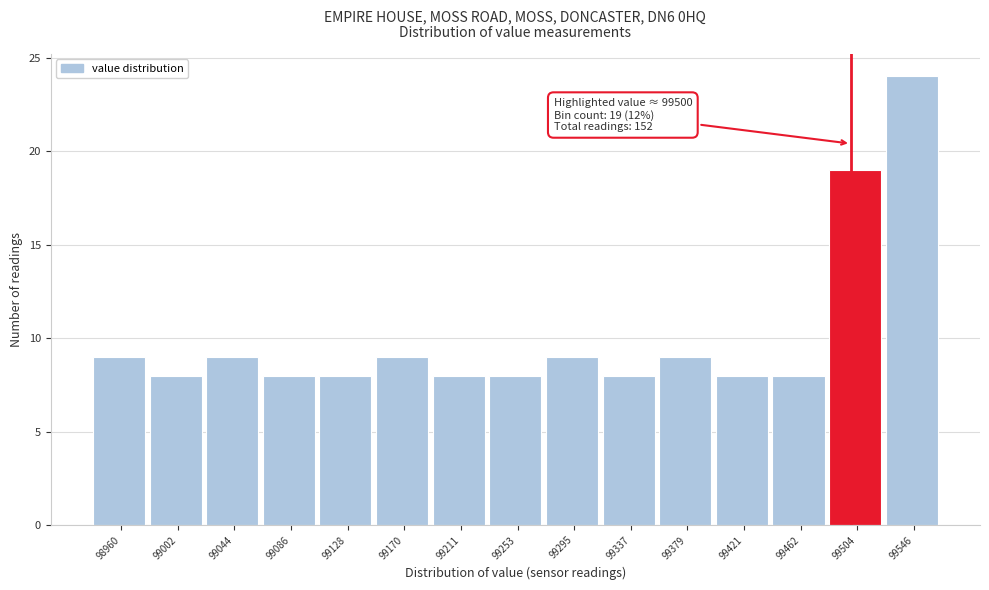

Over which range of the x-axis is the bar tallest?

99525 to 99570